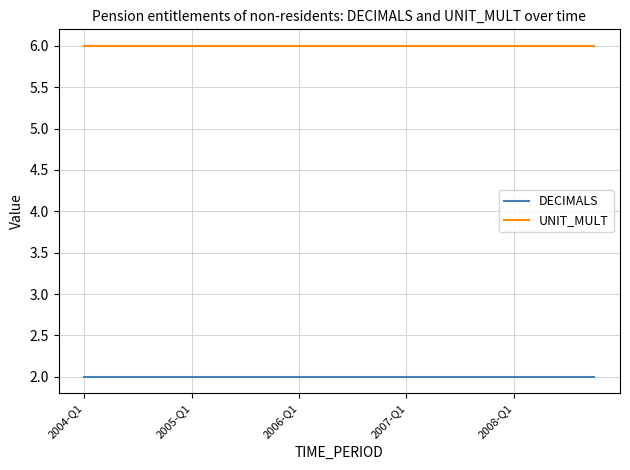

True or false: UNIT_MULT and DECIMALS cross at least once.

False